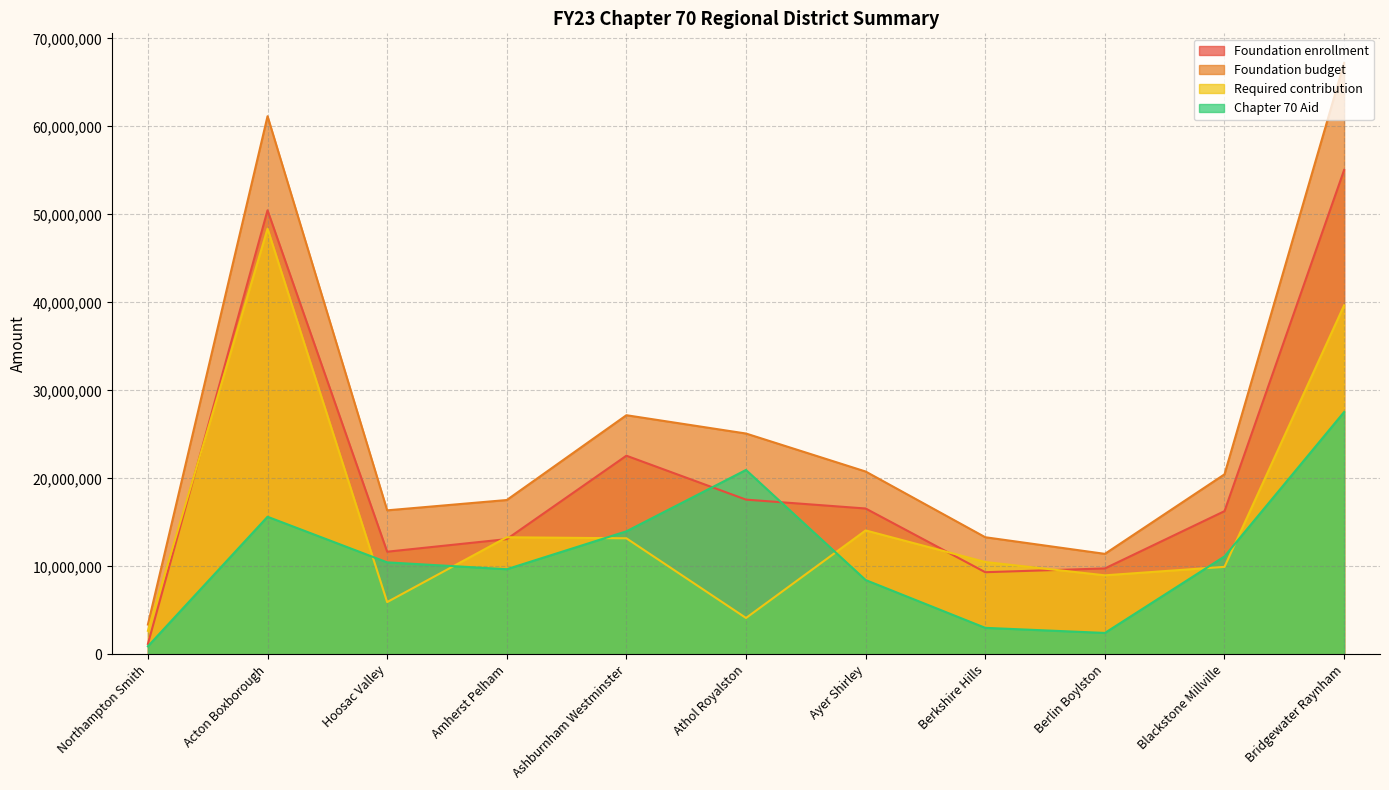

At which label does Chapter 70 Aid first exceed 10460113?

Acton Boxborough